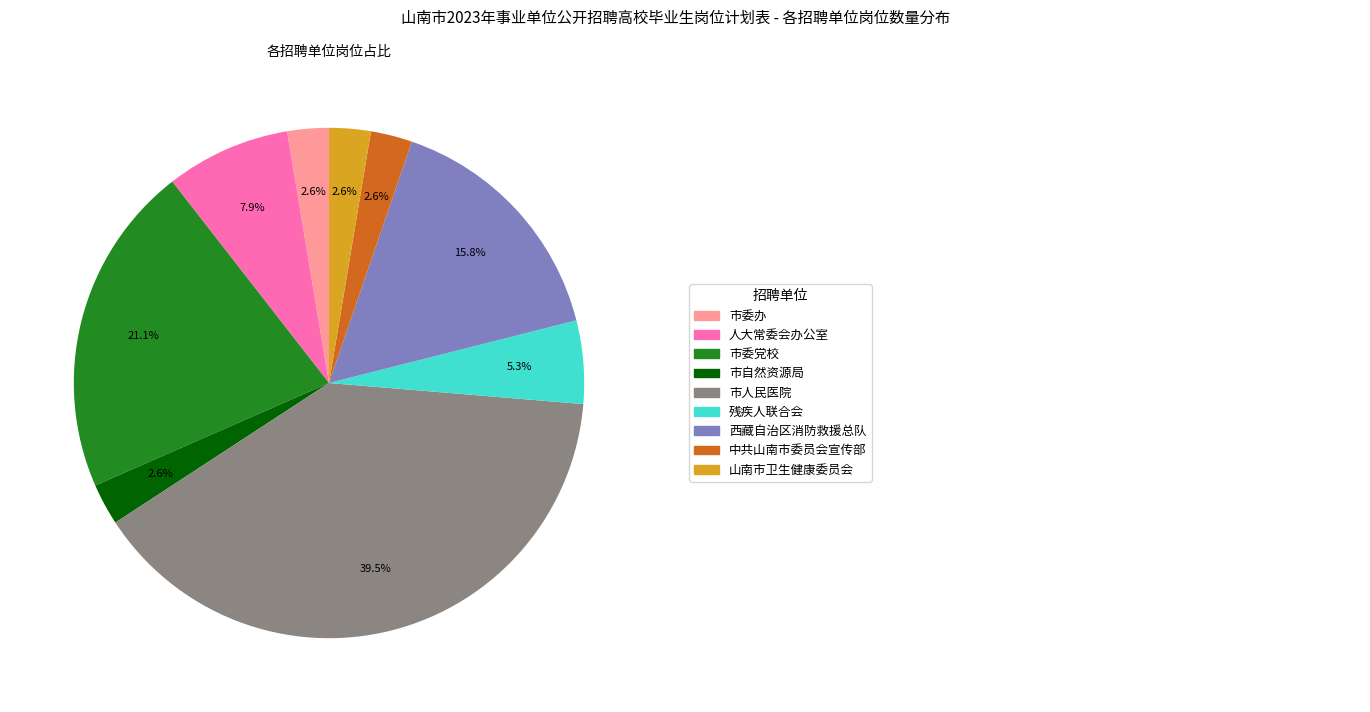

Is there a majority slice in this chart?

No